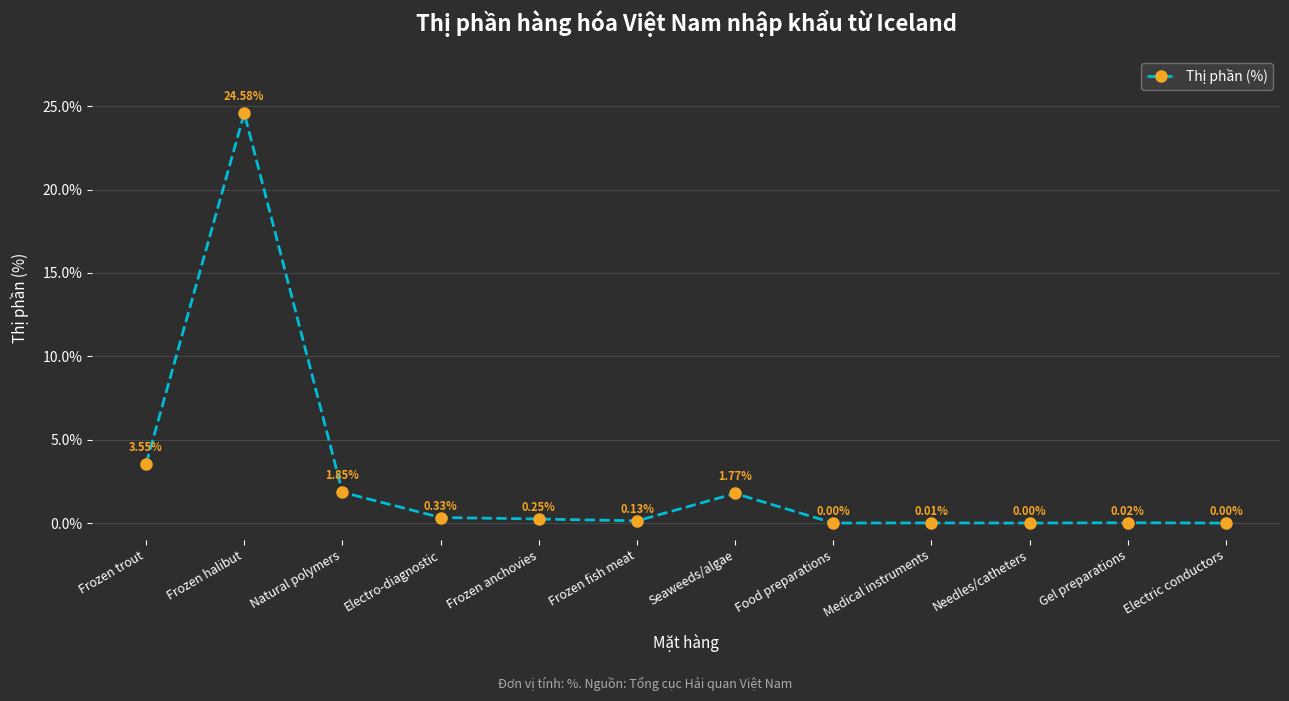

What is the label of the 12th point from the right?

Frozen trout